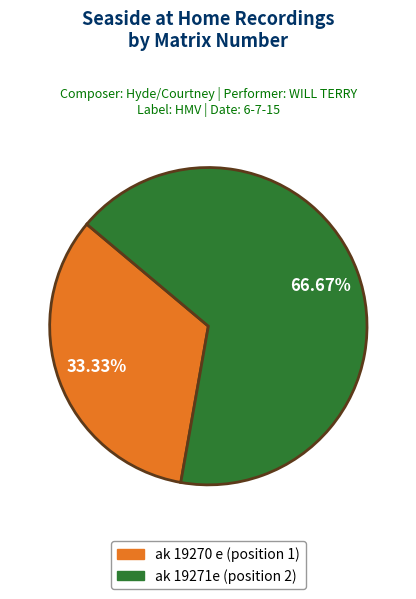

Which has a higher value, ak 19270 e or ak 19271e?

ak 19271e